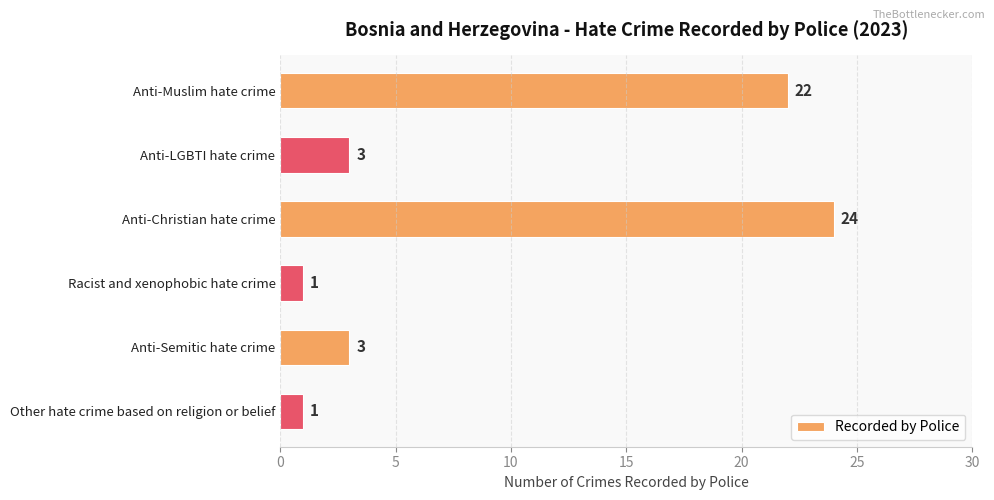

What is the maximum value shown in the chart?

24